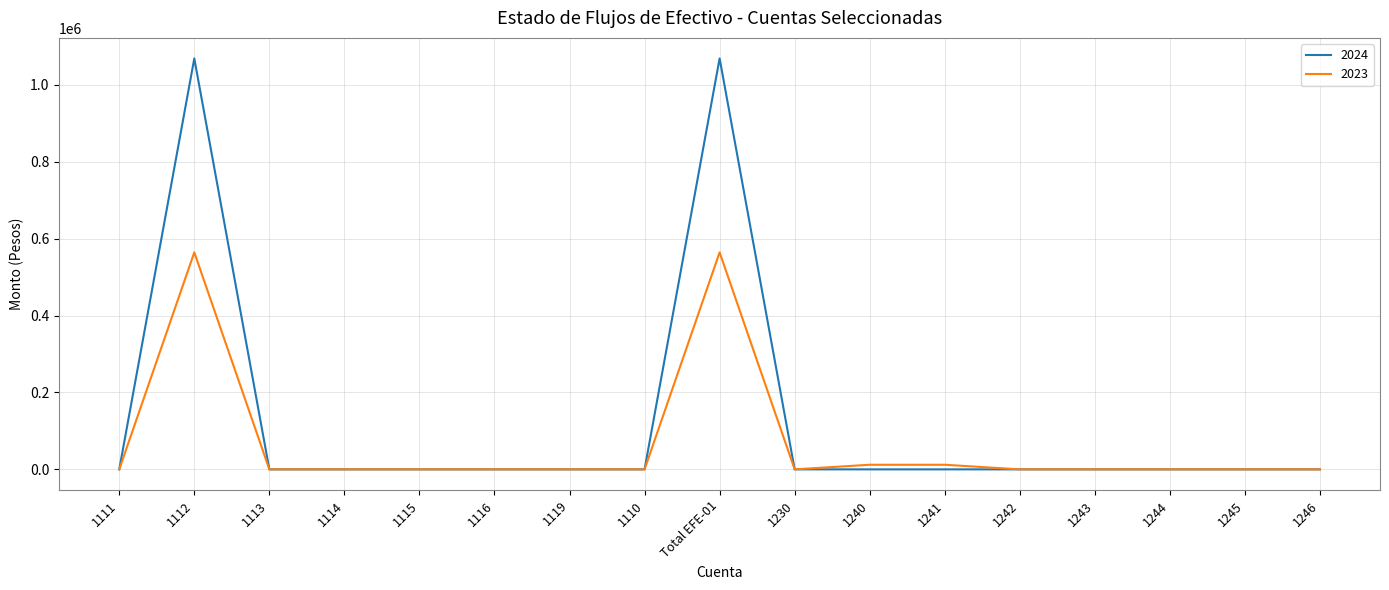

What is the total value across all series at Total EFE-01?

1632780.3